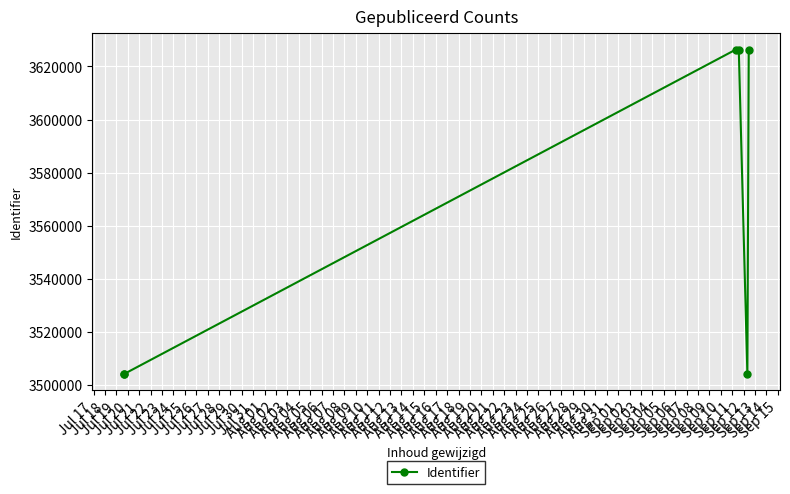

What is the sum of all values?

21391243